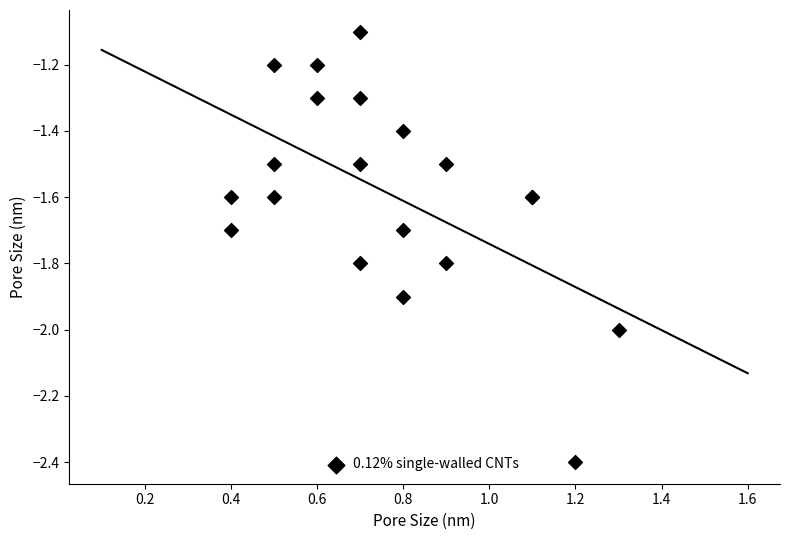

What Y value in the scatter plot is closest to -1?

-1.1